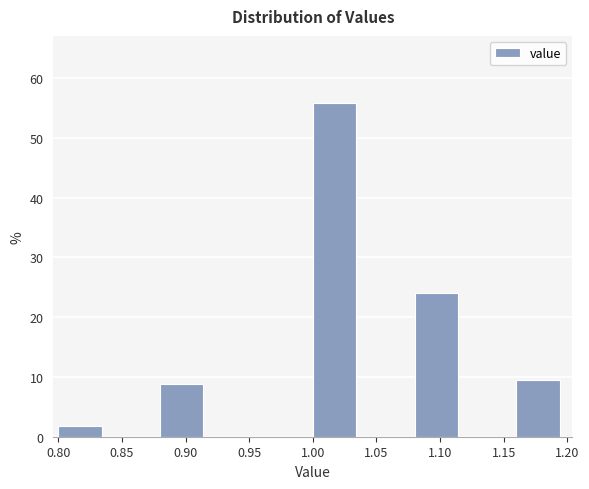

Over which range of the x-axis is the bar tallest?

1.00 to 1.04